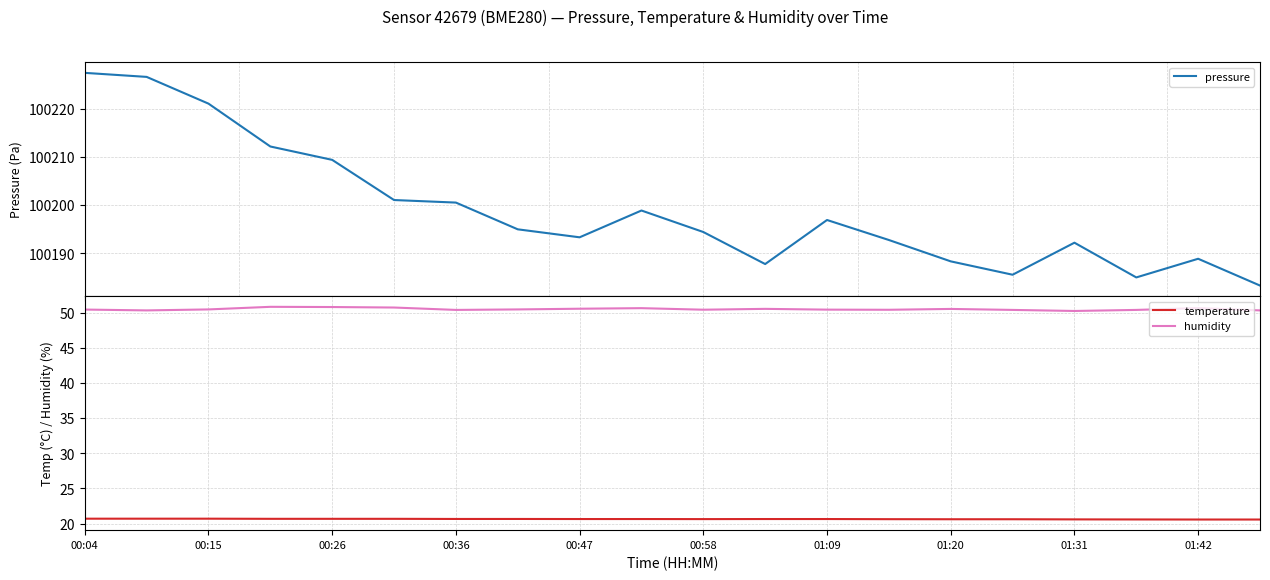

At which label does temperature reach its peak?

00:04